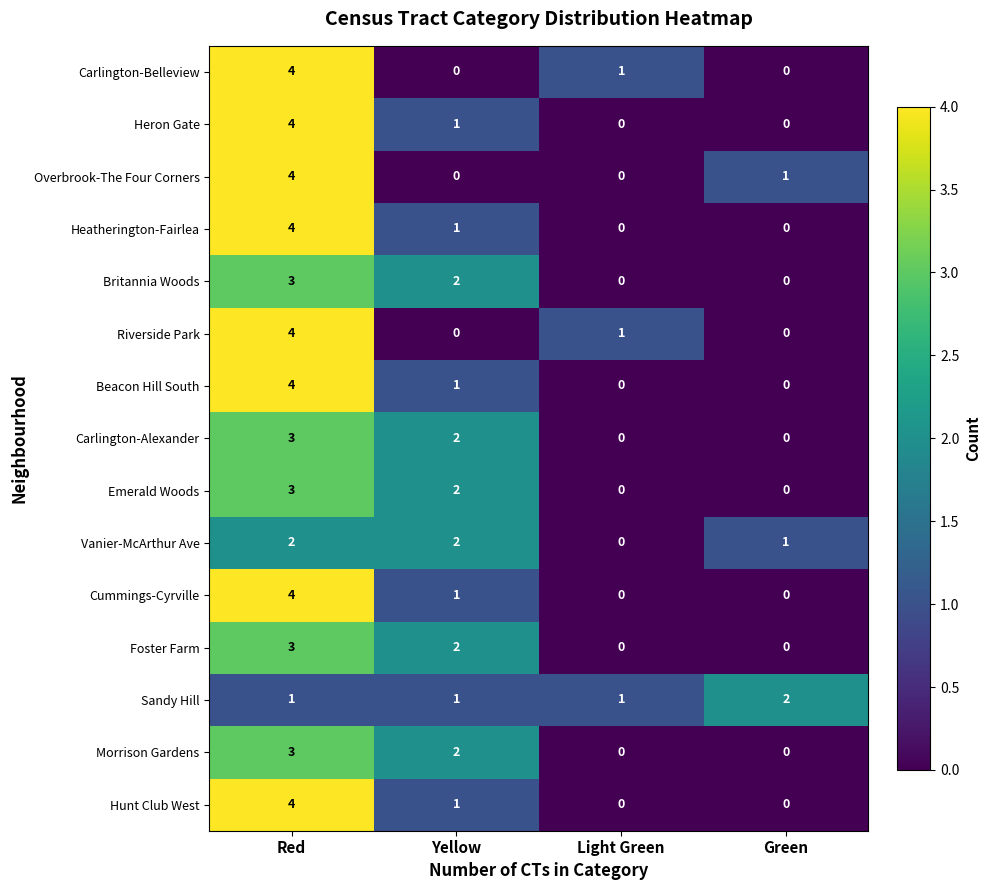

What is the sum of all Emerald Woods values?

5